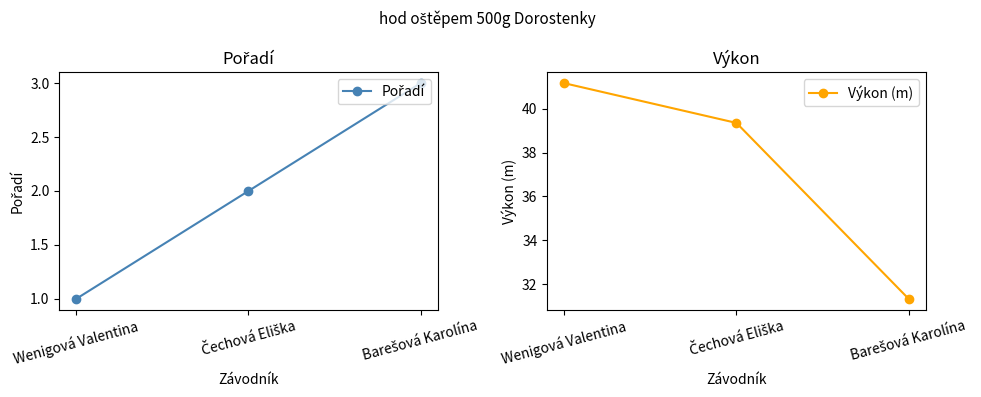

Reading left to right, list all the values displayed in this chart.

Pořadí: Wenigová Valentina=1.0	Čechová Eliška=2.0	Barešová Karolína=3.0
Výkon (m): Wenigová Valentina=41.2	Čechová Eliška=39.4	Barešová Karolína=31.3